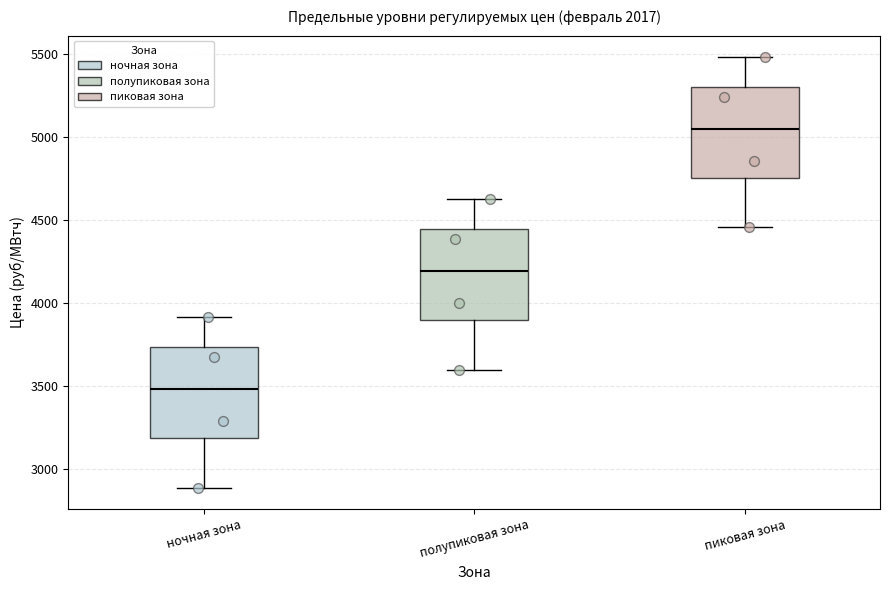

Reading left to right, transcribe this box plot: for each box, give where its median line is, the range the box spans, and where its two whiskers end, as read against the y-axis. The values are not printed on the chart, so give them approximately, as read against the axis.

ночная зона: median 3500, box 3200 to 3750, whiskers 2900 to 3900
полупиковая зона: median 4200, box 3900 to 4450, whiskers 3600 to 4650
пиковая зона: median 5050, box 4750 to 5300, whiskers 4450 to 5500